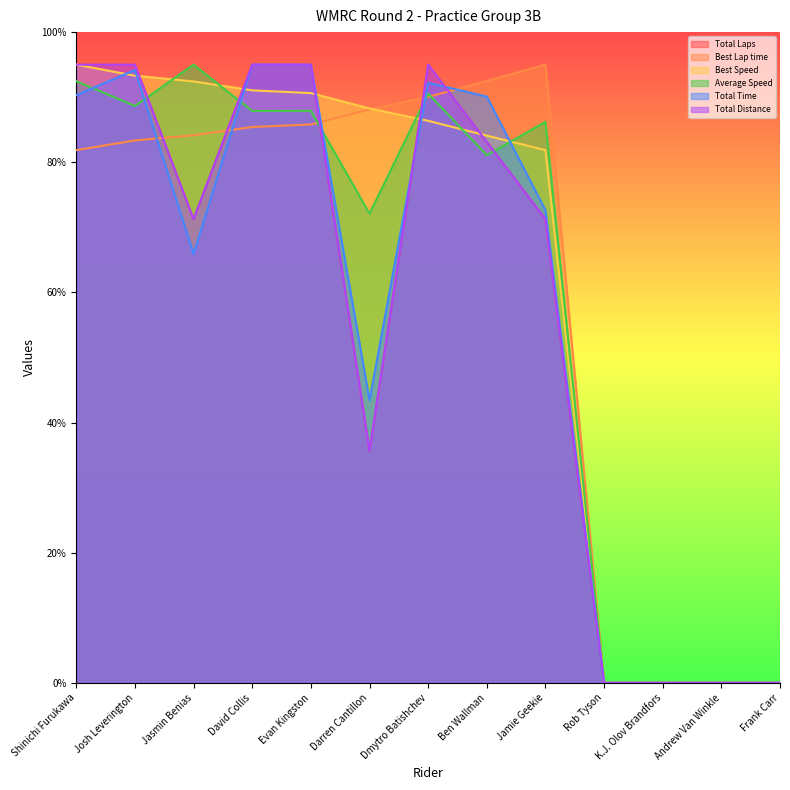

What is the label of the 1st point from the right?

Frank Carr